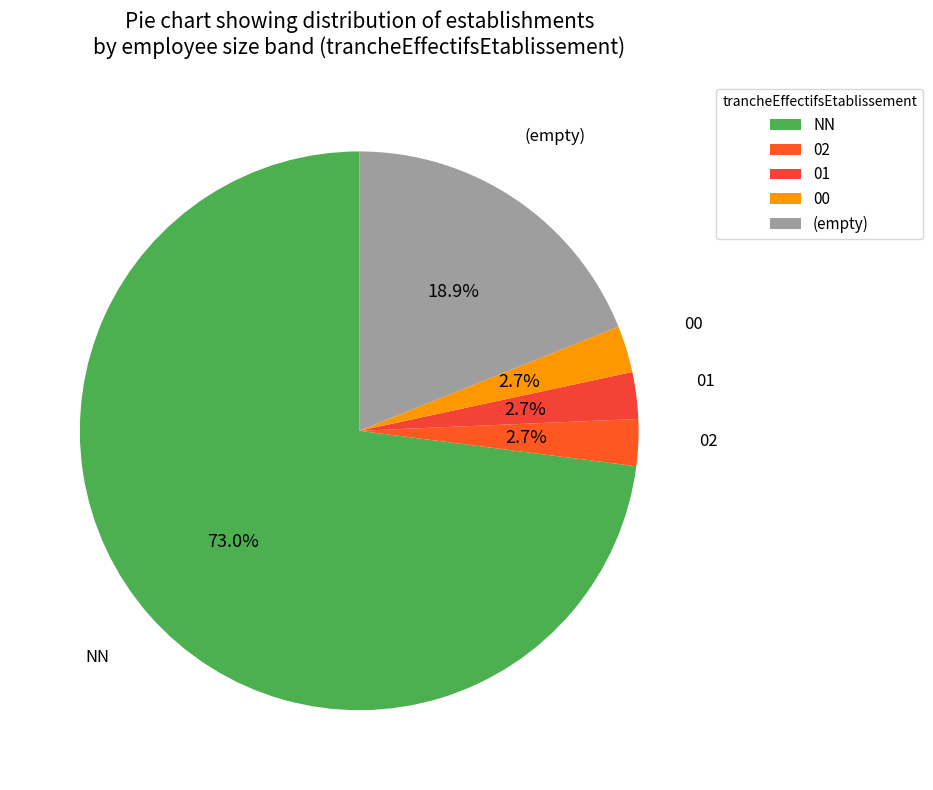

Which slice is the largest?

NN